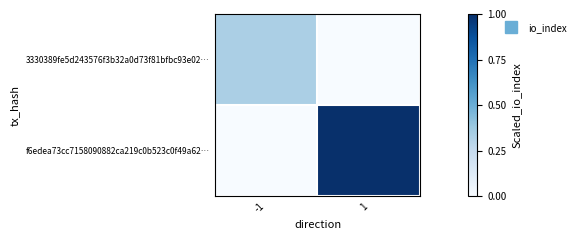

Which series has the largest total across all categories?

f6edea73cc7158090882ca219c0b523c0f49a62…